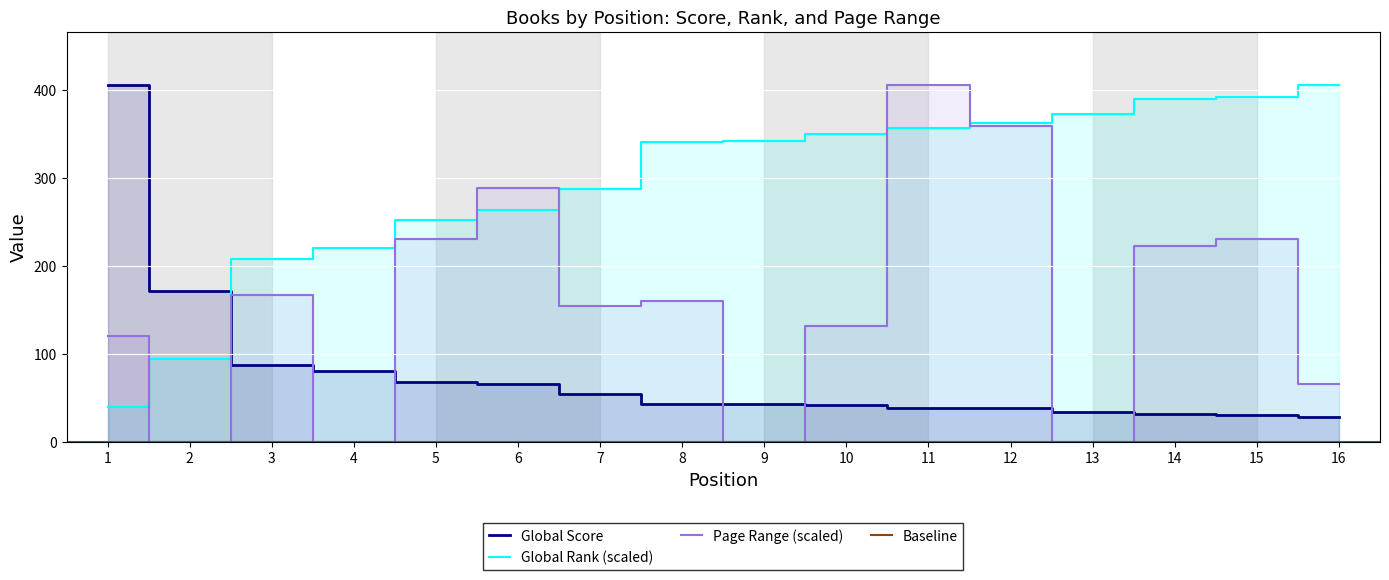

At 1, list the series in order from largest to smallest.

Global Score, Page Range, Global Rank